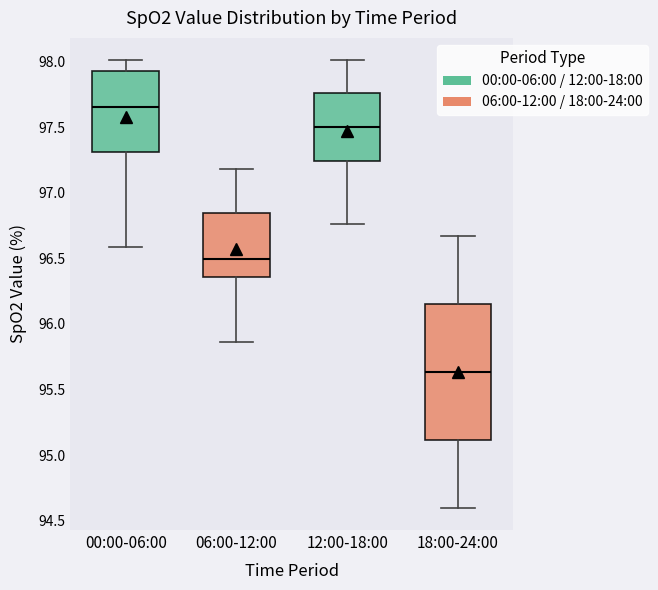

Which box has the highest median line?

00:00-06:00